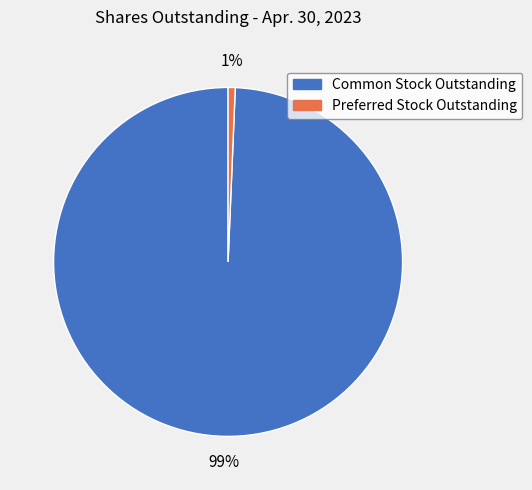

Do Preferred Stock Outstanding and Common Stock Outstanding together represent more than half of the pie?

Yes